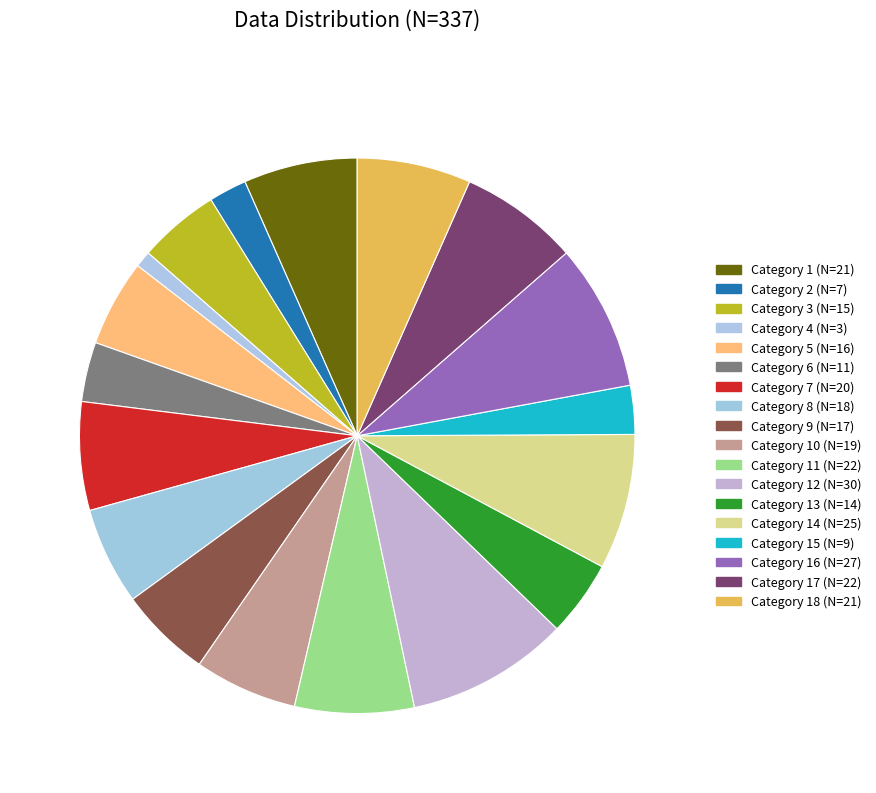

Which slice is the smallest?

4